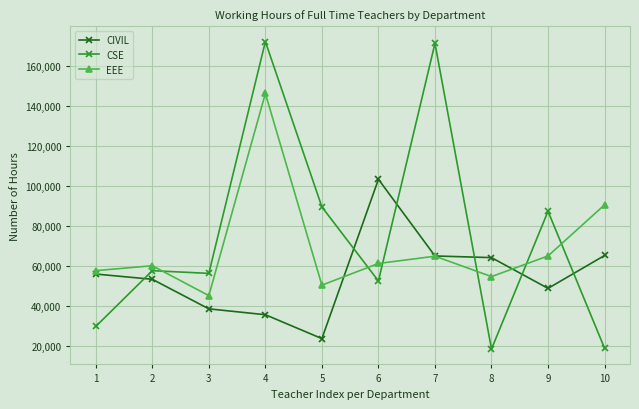

What is the value of the CIVIL point at the 3rd from the left?

38688